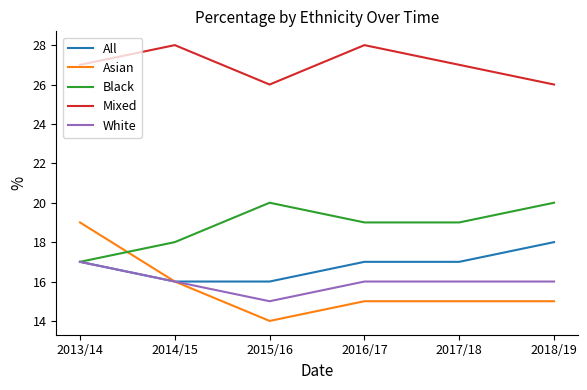

What are all the series names shown in the legend?

All, Asian, Black, Mixed, White